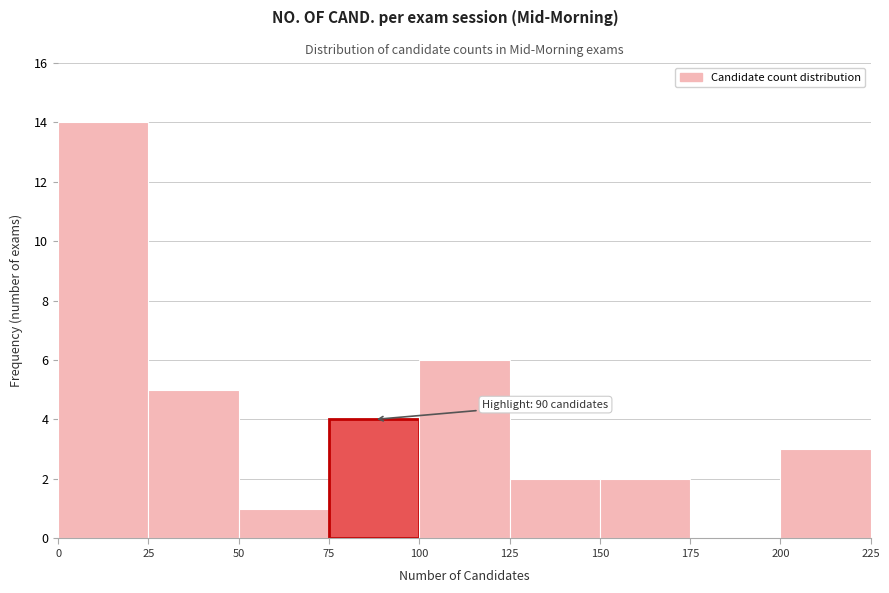

Which range on the x-axis has the tallest bar?

0 to 25